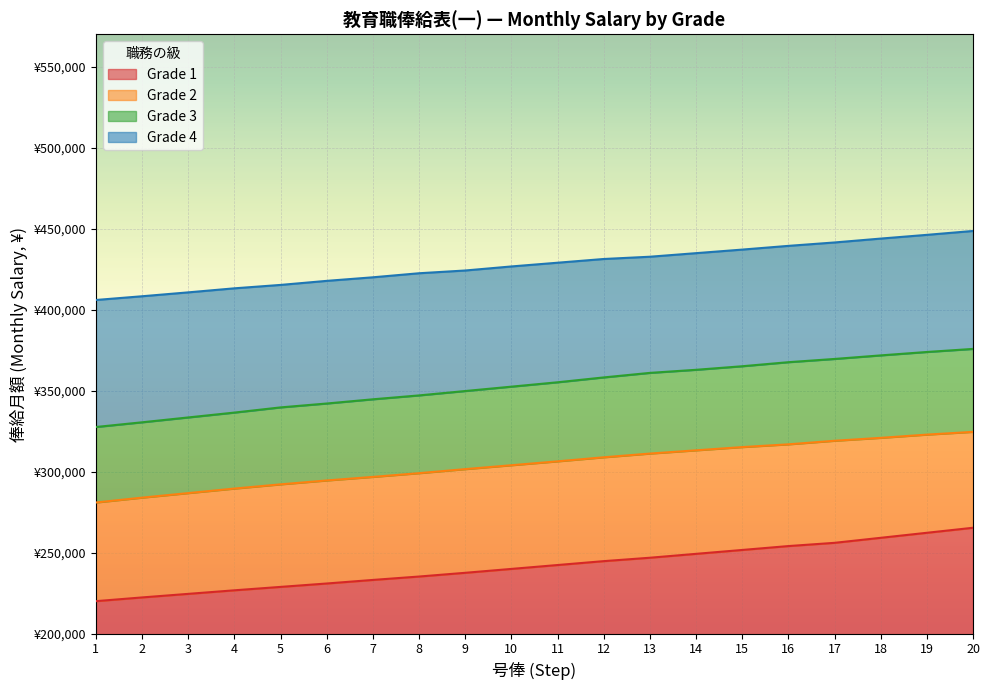

Which category has the lowest value in the Grade 3 series?

1